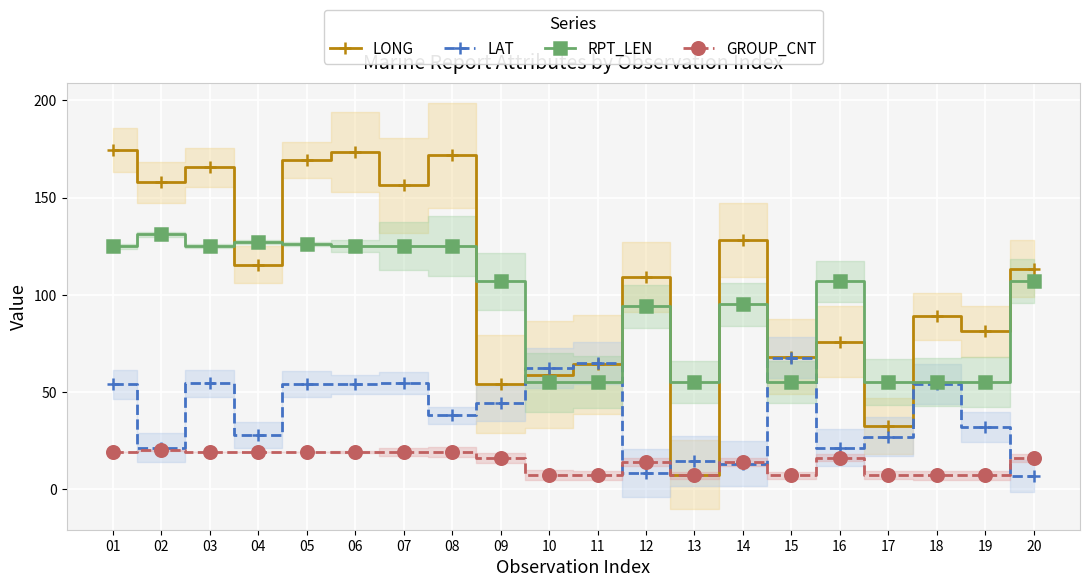

Rank the series by their maximum value, from lowest to highest.

GROUP_CNT, LAT, RPT_LEN, LONG